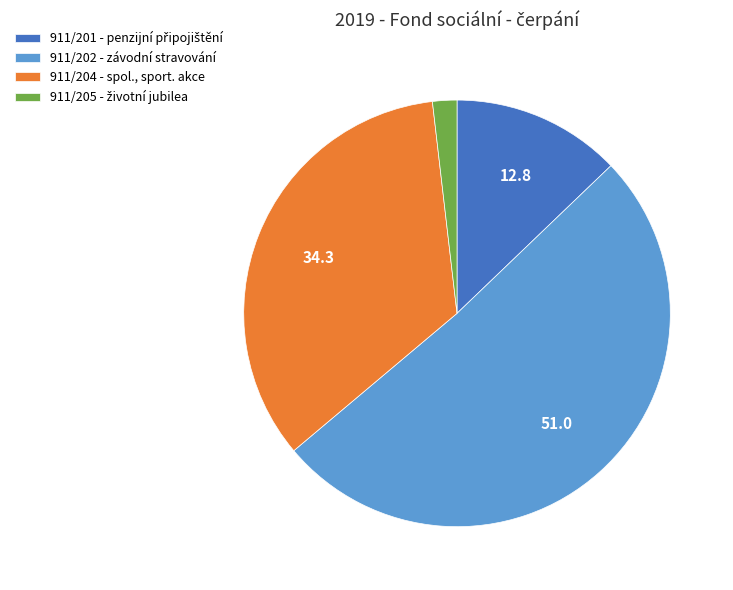

What is the largest slice in the pie chart?

911/202 - závodní stravování